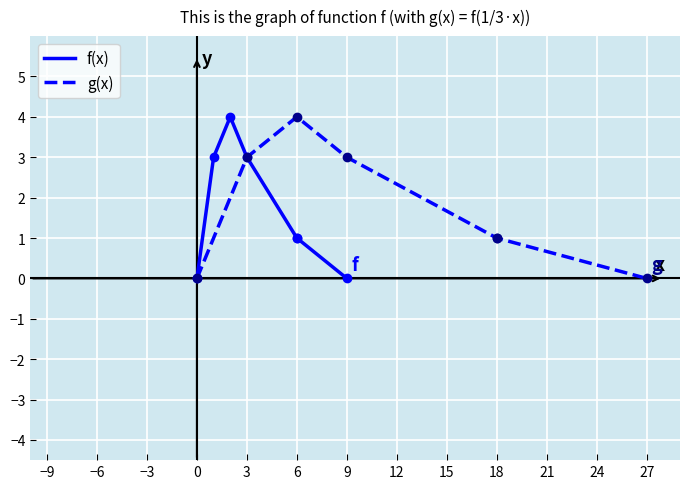

What is the highest value of the g(x) series?

4